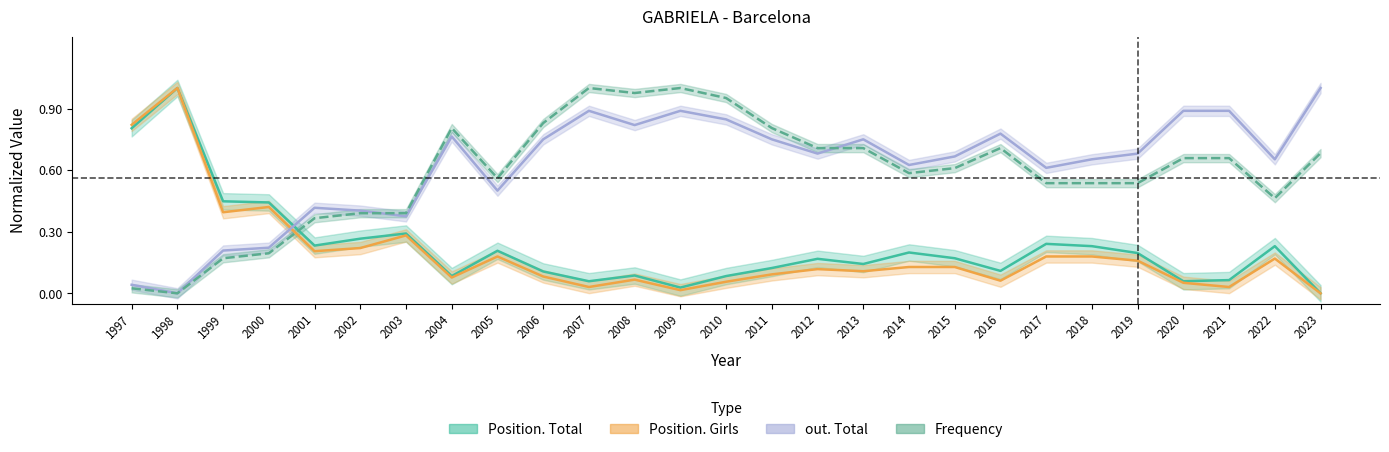

At which category does the chart reach its peak across all series?

1998